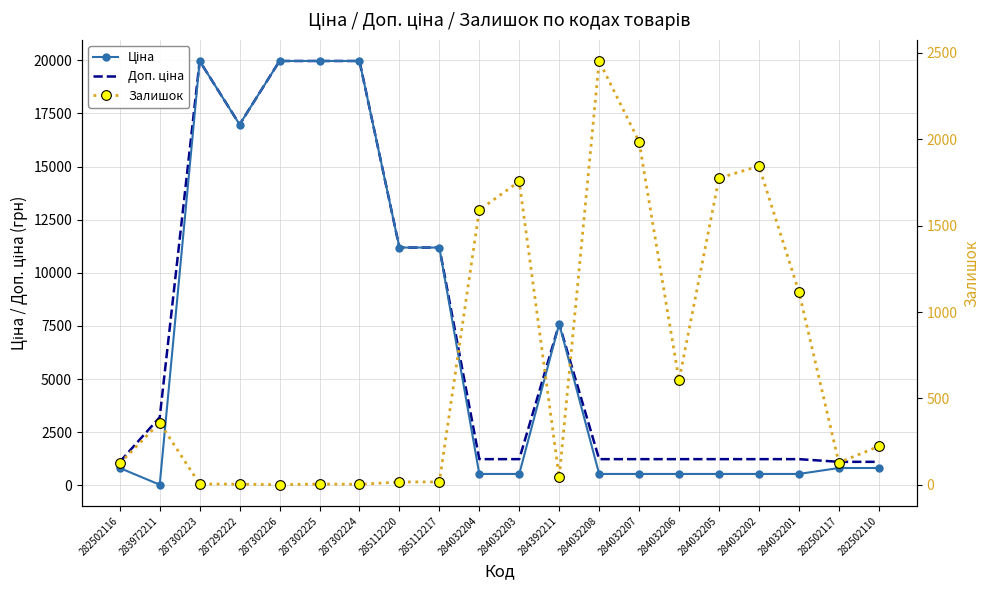

How many values in the Ціна series exceed 818?

11